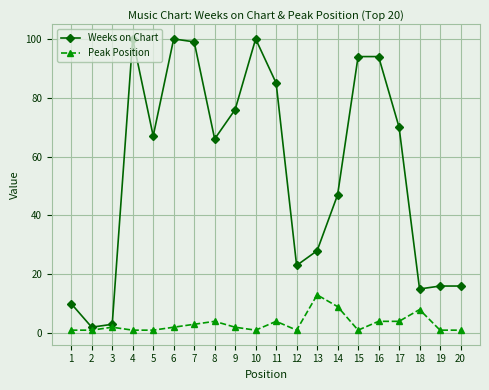

True or false: Peak Position has more than 1 interior local peaks.

True